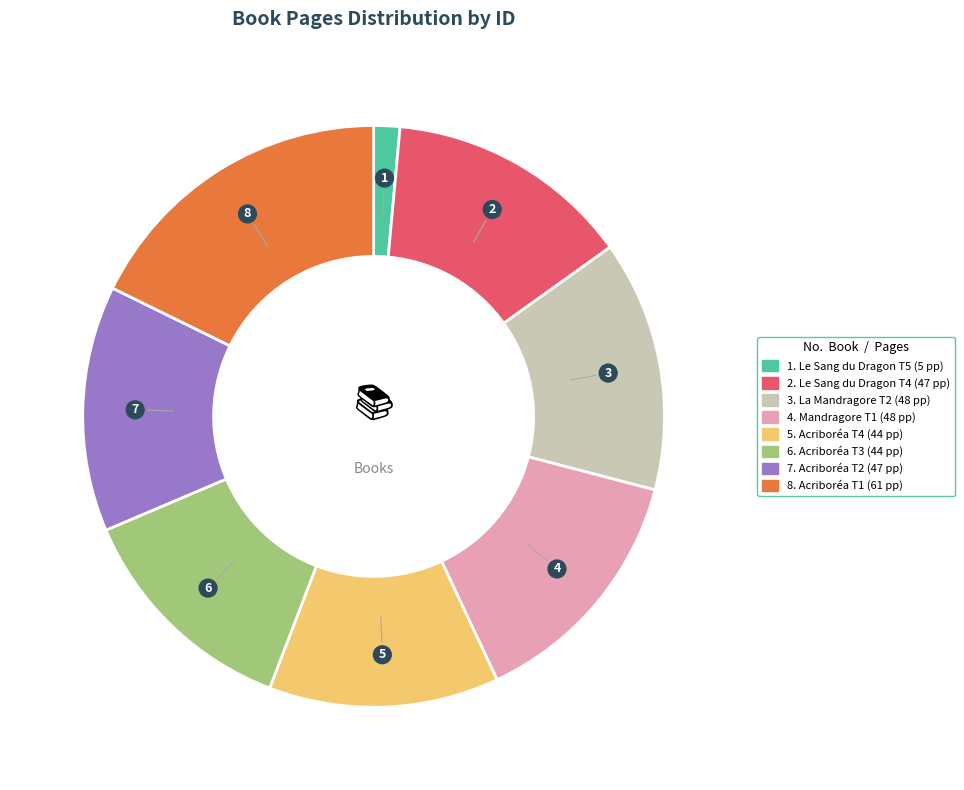

Is there any slice that represents more than half of the pie?

No